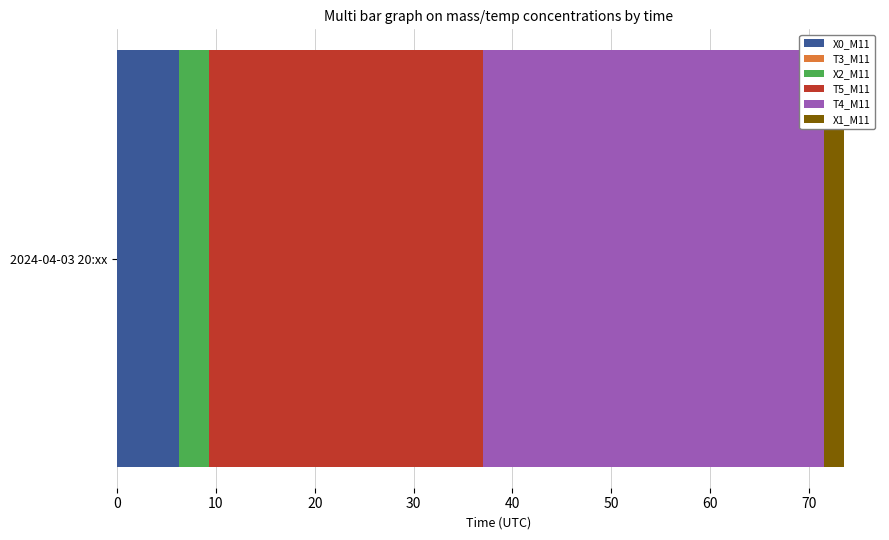

What is the minimum value for X0_M11?

6.2